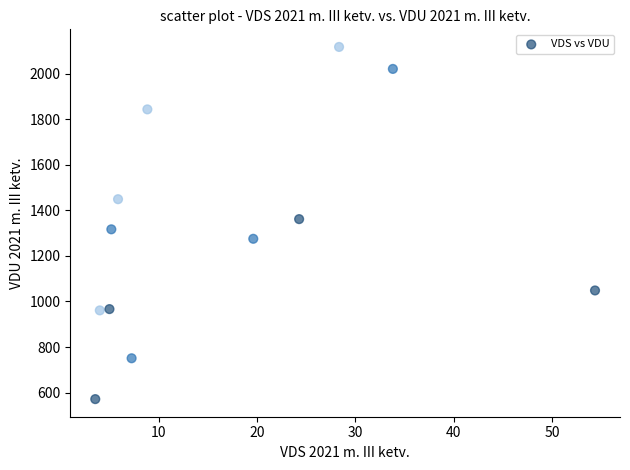

What is the range of Y values (max minus min)?

1545.2